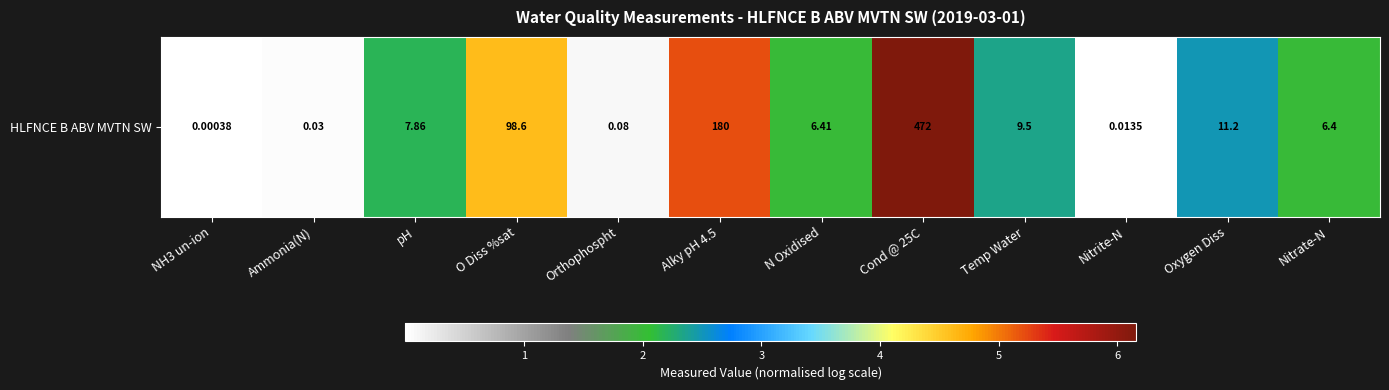

Reading left to right, extract all data points from this chart.

0.0	0.0	2.2	4.6	0.1	5.2	2.0	6.2	2.4	0.0	2.5	2.0